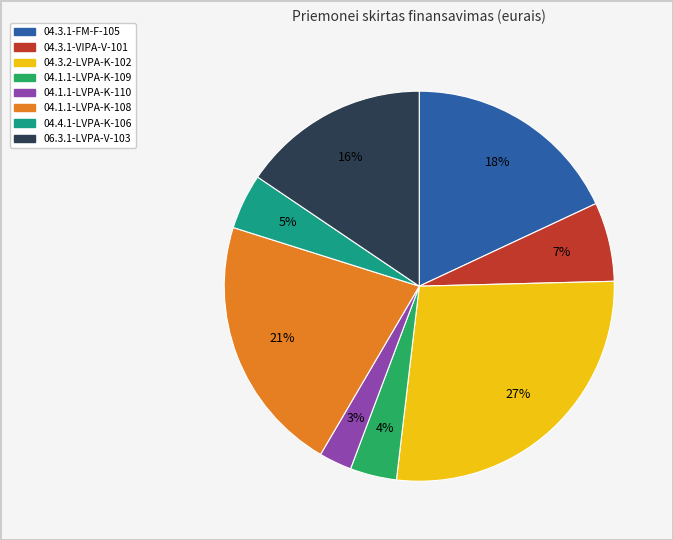

How many slices are in this pie chart?

8